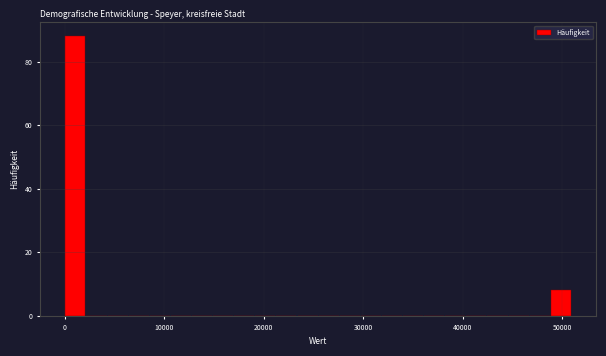

Read against the x-axis, roughly where is the centre of the tallest bar?

1000